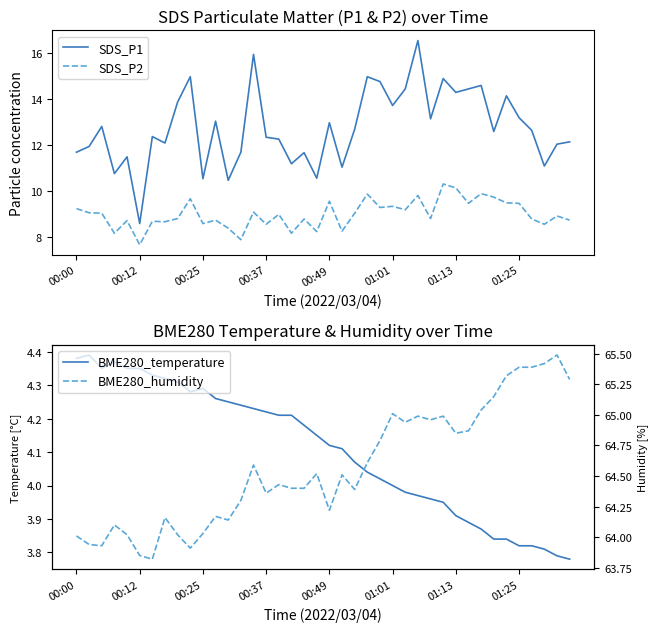

Reading left to right, what are all the values shown in this chart?

SDS_P1: 11.7	11.9	12.8	10.8	11.5	8.6	12.4	12.1	13.9	15.0	10.6	13.1	10.5	11.7	15.9	12.3	12.3	11.2	11.7	10.6	13.0	11.1	12.7	15.0	14.8	13.7	14.4	16.6	13.2	14.9	14.3	14.4	14.6	12.6	14.2	13.2	12.7	11.1	12.1	12.2
SDS_P2: 9.2	9.1	9.1	8.2	8.7	7.7	8.7	8.7	8.8	9.7	8.6	8.8	8.4	7.9	9.1	8.6	9.0	8.2	8.8	8.2	9.6	8.3	9.1	9.9	9.3	9.3	9.2	9.8	8.8	10.3	10.2	9.5	9.9	9.8	9.5	9.5	8.8	8.6	8.9	8.8
BME280_temperature: 4.4	4.4	4.3	4.4	4.3	4.3	4.3	4.3	4.3	4.3	4.3	4.3	4.2	4.2	4.2	4.2	4.2	4.2	4.2	4.2	4.1	4.1	4.1	4.0	4.0	4.0	4.0	4.0	4.0	4.0	3.9	3.9	3.9	3.8	3.8	3.8	3.8	3.8	3.8	3.8
BME280_humidity: 64.0	63.9	63.9	64.1	64.0	63.9	63.8	64.2	64.0	63.9	64.0	64.2	64.1	64.3	64.6	64.4	64.4	64.4	64.4	64.5	64.2	64.5	64.4	64.6	64.8	65.0	64.9	65.0	65.0	65.0	64.8	64.9	65.0	65.2	65.3	65.4	65.4	65.4	65.5	65.3